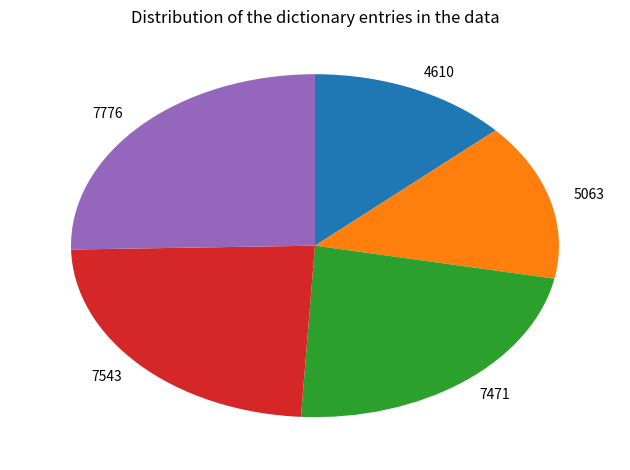

What is the largest slice in the pie chart?

7776